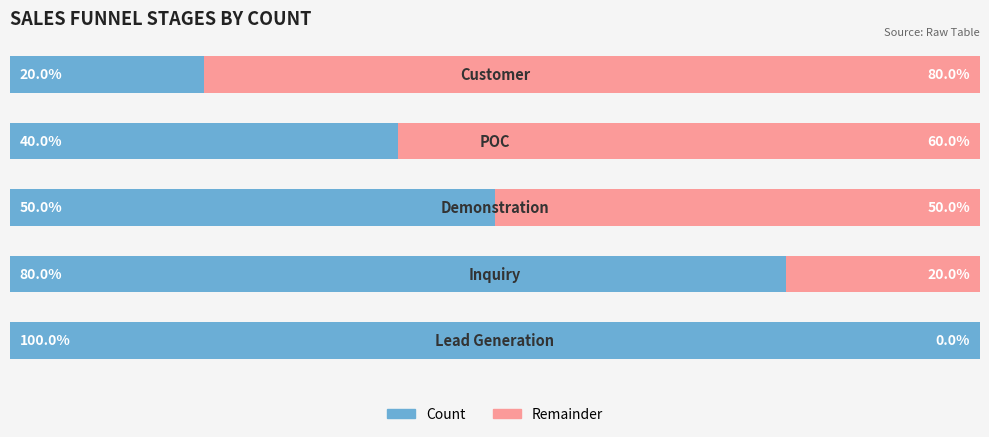

Reading right to left, extract all data points from this chart.

Count: 4=20	3=40	2=50	1=80	0=100
Remainder: 4=80	3=60	2=50	1=20	0=0